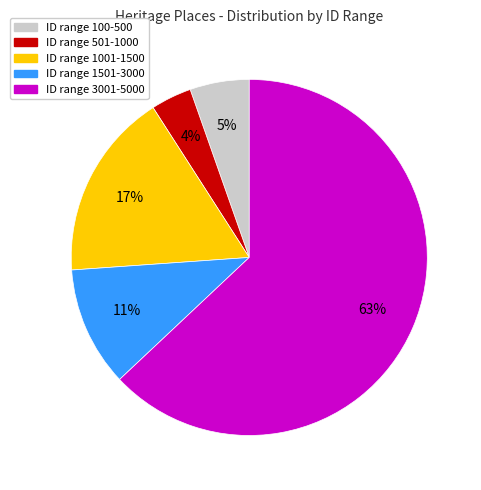

How many slices are in this pie chart?

5